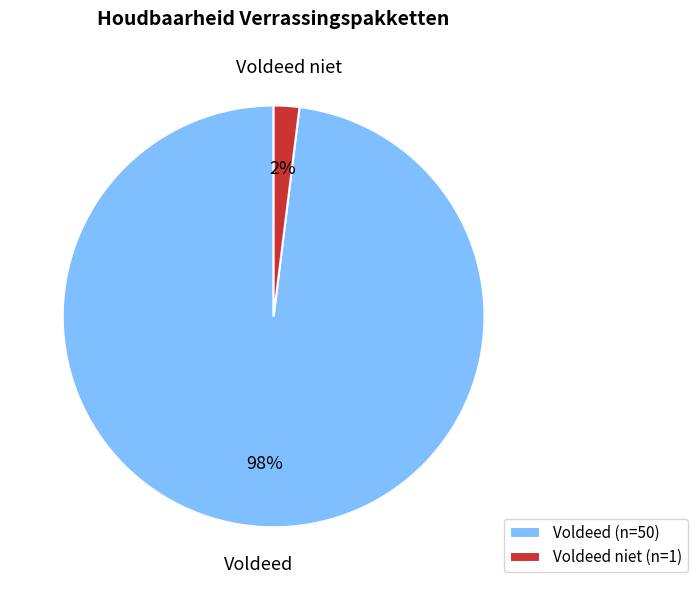

Combined, do Voldeed niet and Voldeed account for over 50%?

Yes